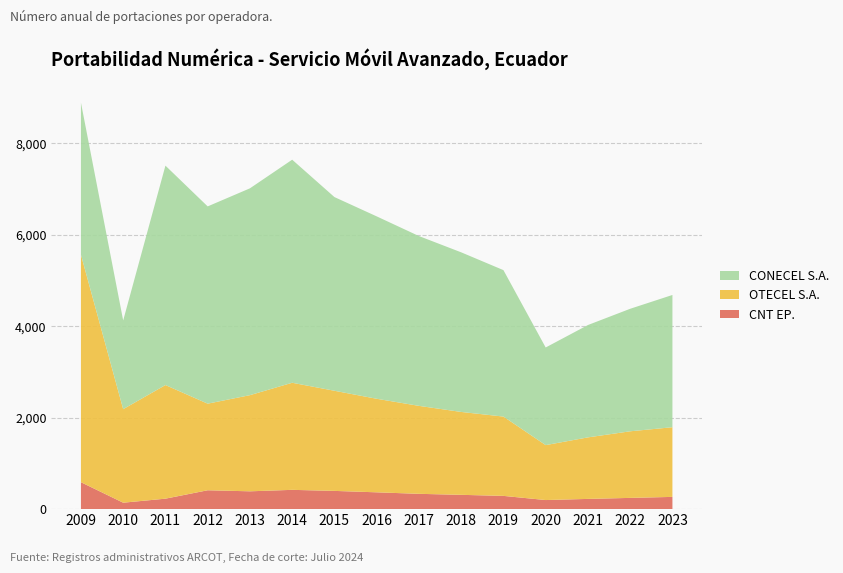

Reading left to right, list all the values displayed in this chart.

OTECEL S.A.: 2009=4973	2010=2045	2011=2484	2012=1893	2013=2102	2014=2341	2015=2189	2016=2045	2017=1923	2018=1812	2019=1734	2020=1201	2021=1345	2022=1456	2023=1523
CONECEL S.A.: 2009=3324	2010=1939	2011=4796	2012=4312	2013=4521	2014=4876	2015=4234	2016=3987	2017=3712	2018=3489	2019=3201	2020=2134	2021=2456	2022=2678	2023=2891
CNT EP.: 2009=588	2010=140	2011=228	2012=412	2013=389	2014=421	2015=398	2016=367	2017=334	2018=312	2019=289	2020=198	2021=223	2022=245	2023=267